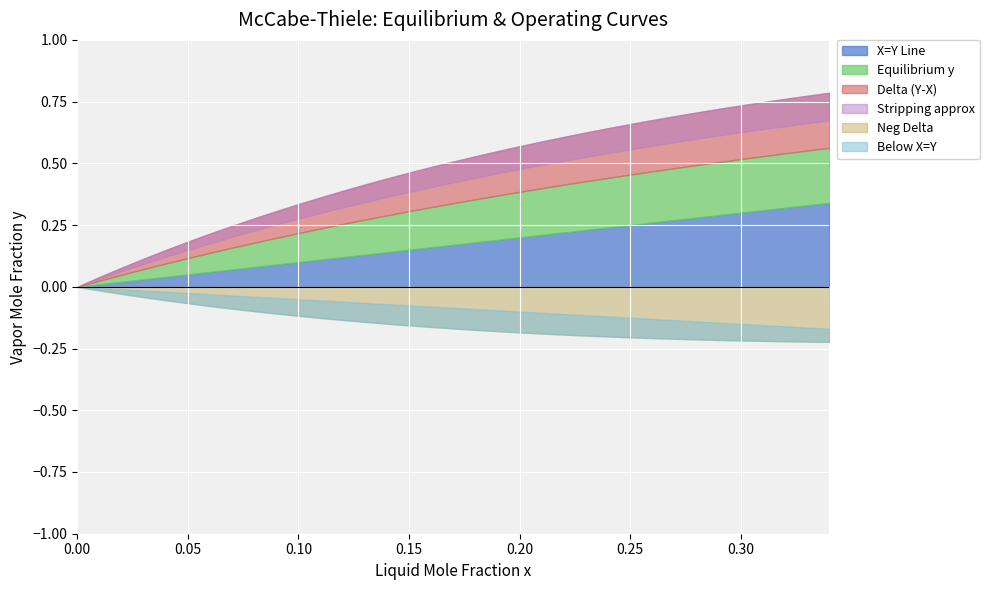

The value of Equilibrium y at 0.34 is 0.2. True or false?

False